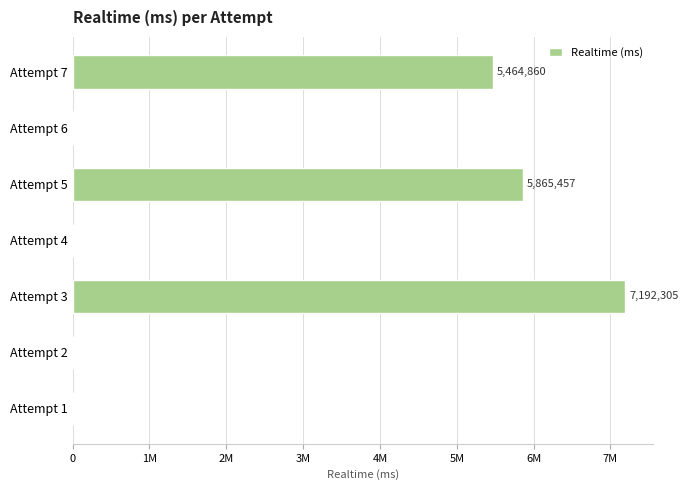

Are the bars horizontal?

Yes